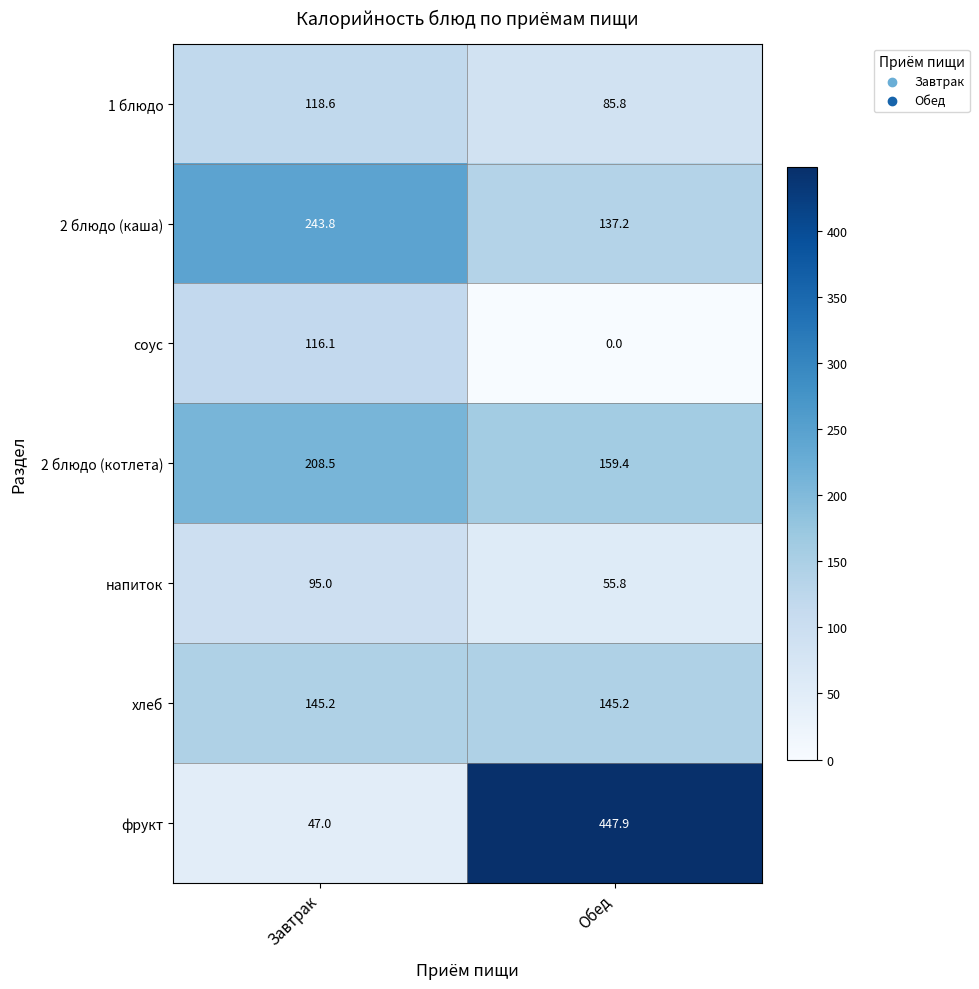

At how many categories does at least one series exceed 399?

1